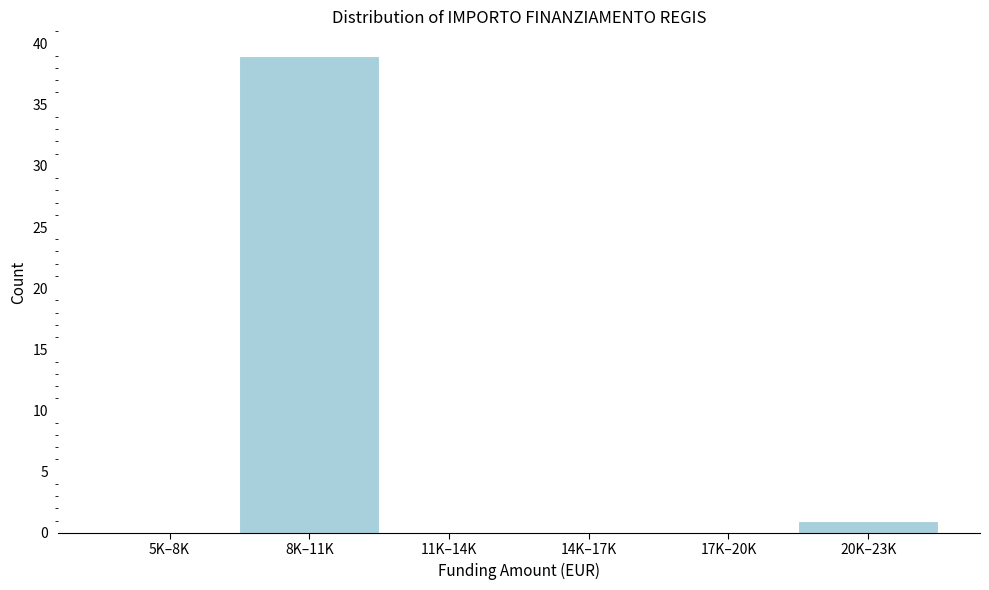

Reading right to left, list all the values displayed in this chart.

20K–23K=1	17K–20K=0	14K–17K=0	11K–14K=0	8K–11K=39	5K–8K=0